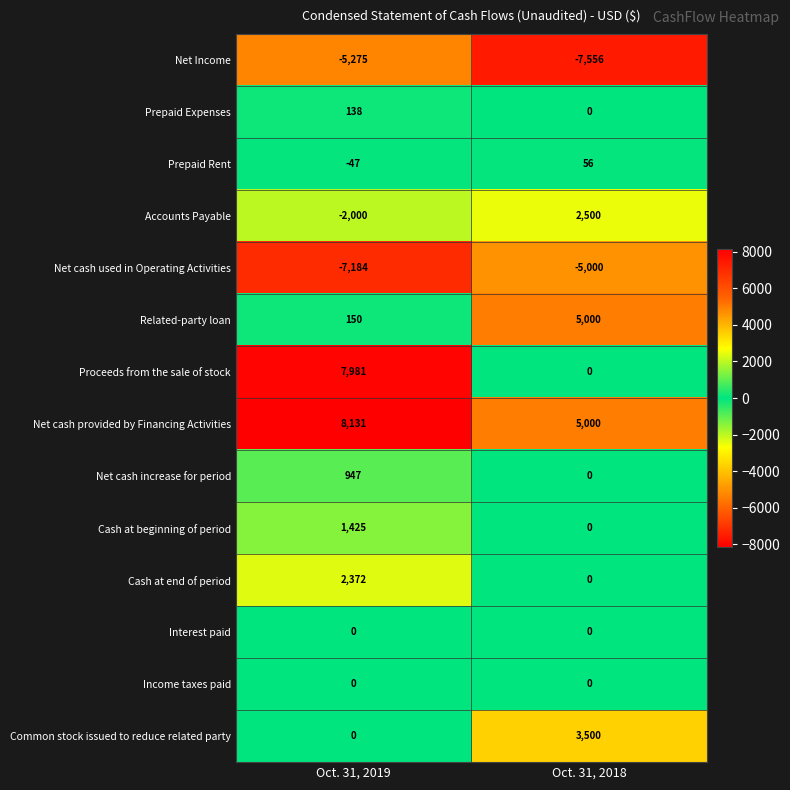

Which label corresponds to the smallest value in the chart?

Oct. 31, 2018